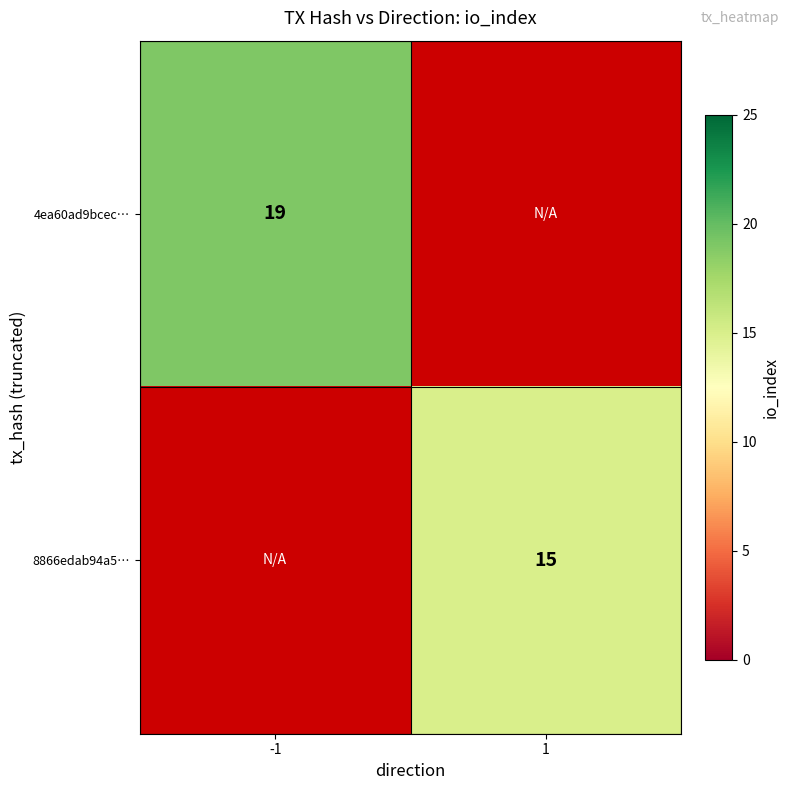

The 8866edab94a5… series shows 15 at 1. True or false?

True